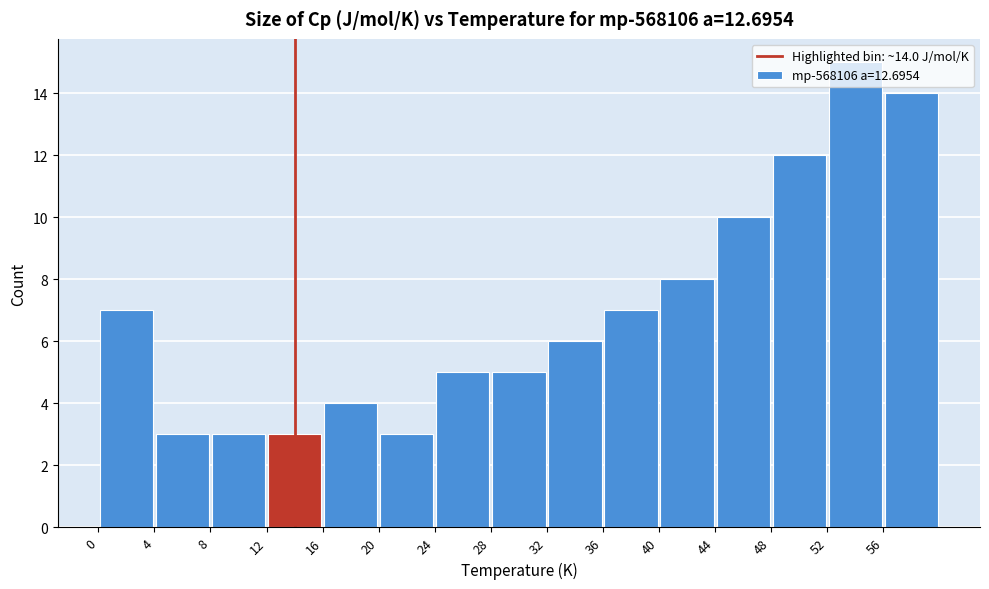

Which range on the x-axis has the tallest bar?

52 to 56